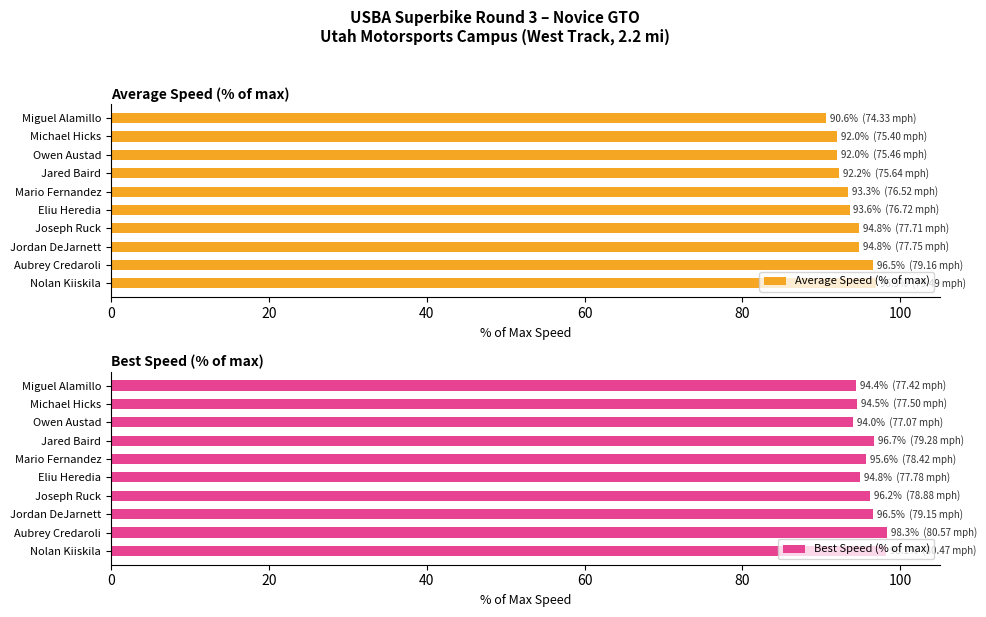

What is the sum of the Best Speed (% of max) values at Miguel Alamillo and Jordan DeJarnett?

190.9